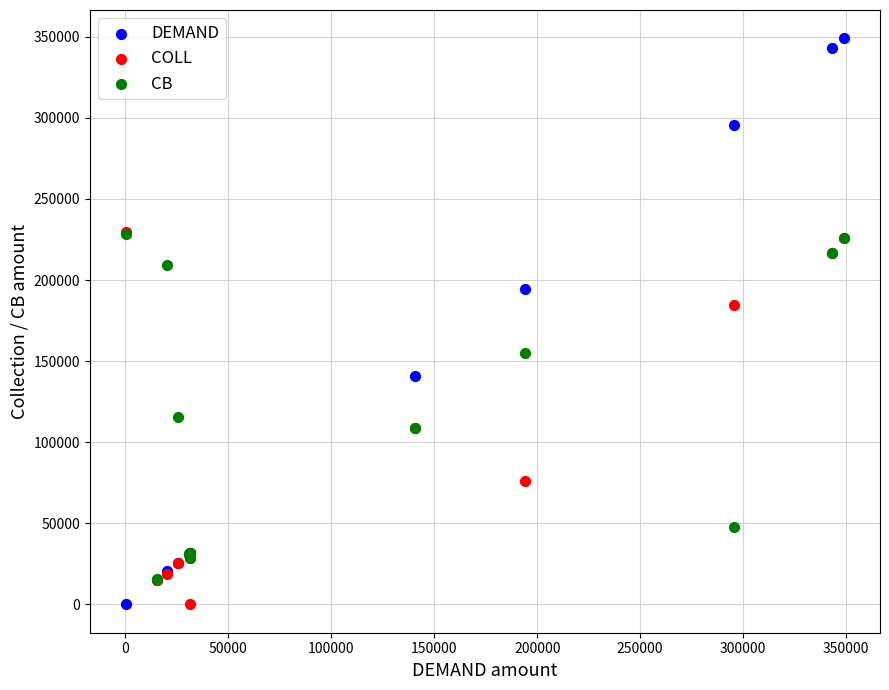

In the CB series, what Y value is closest to 121965?

115284